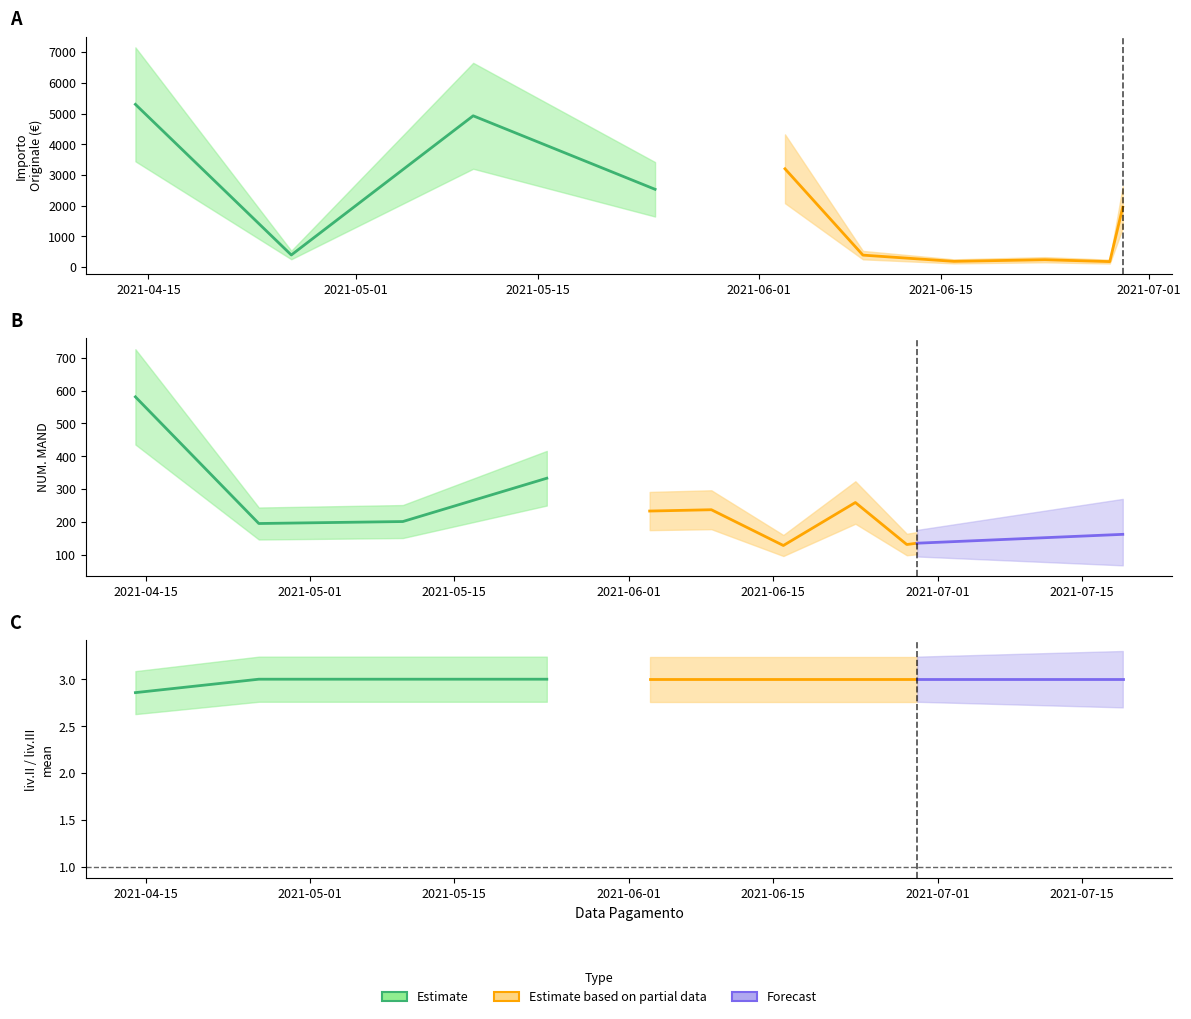

Which series has the widest spread of values?

IMPORTO ORIGINALE